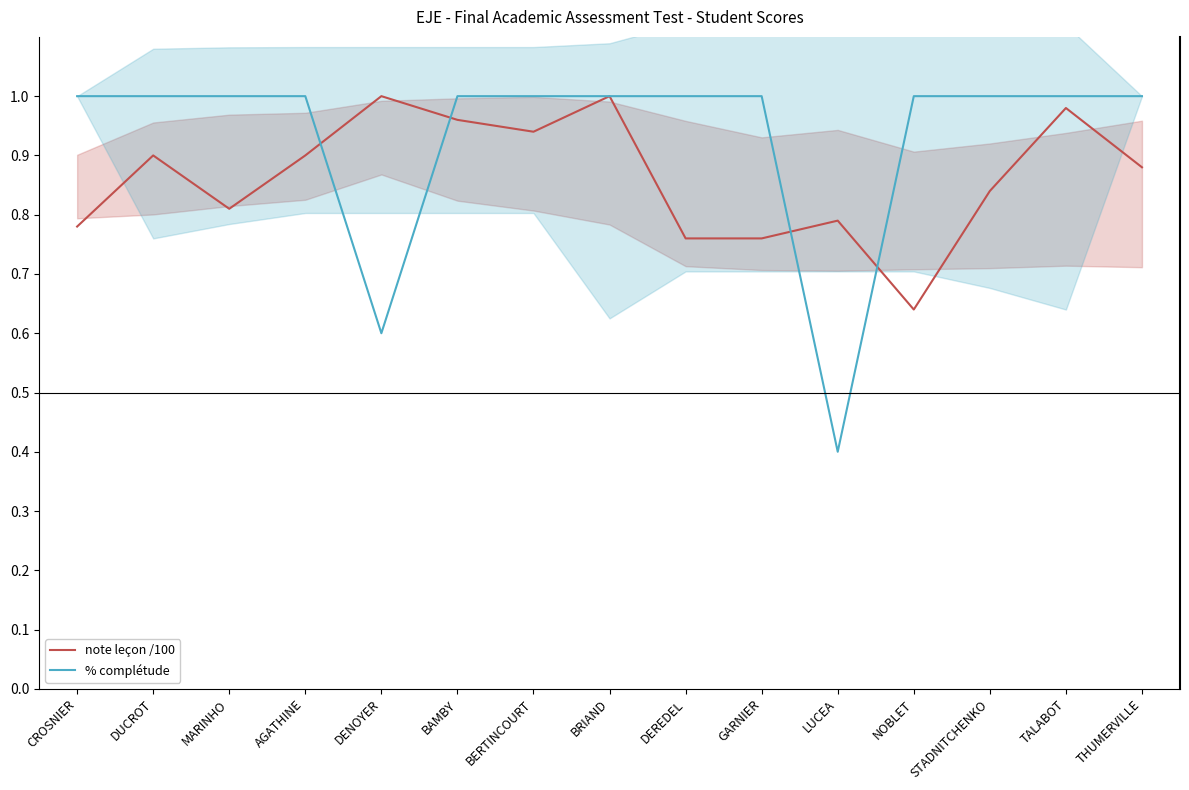

Is this an area chart (filled region under the line)?

No